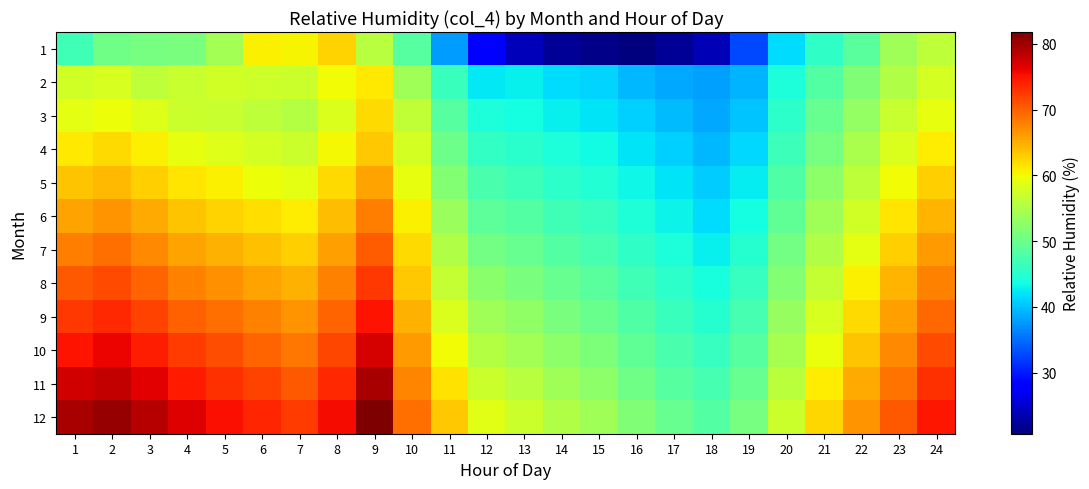

Between 13 and 3, which is larger?

3